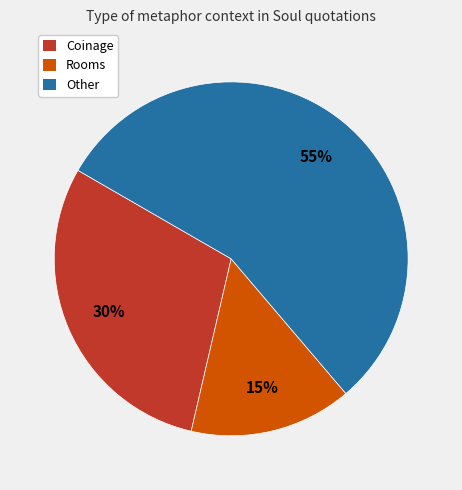

To the nearest percent, what is the average slice percentage?

33%